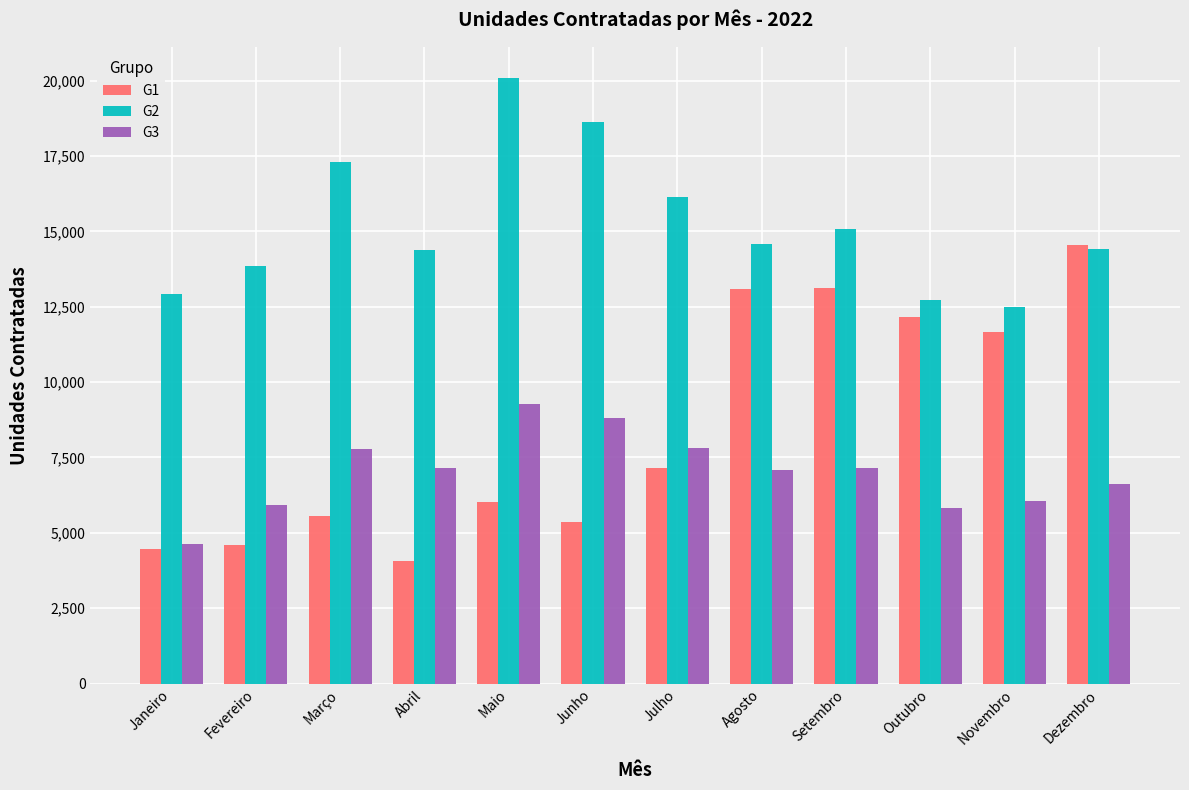

What is the difference between the G1 values at Setembro and Outubro?

956